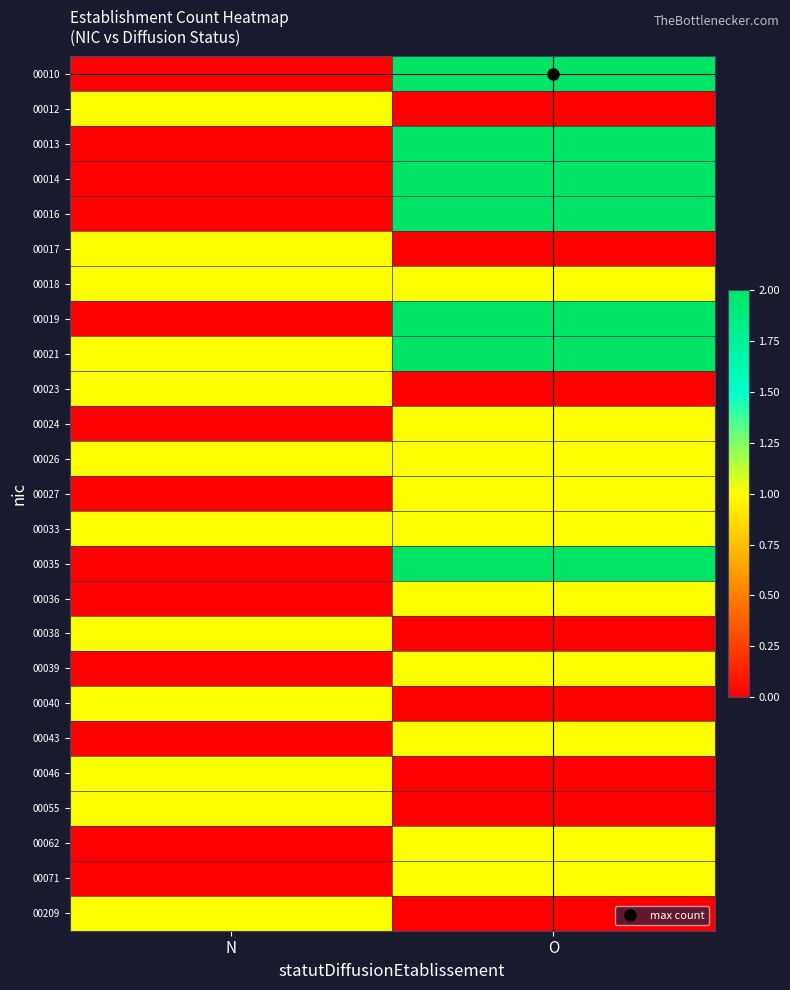

What is the total value across all series at O?

24